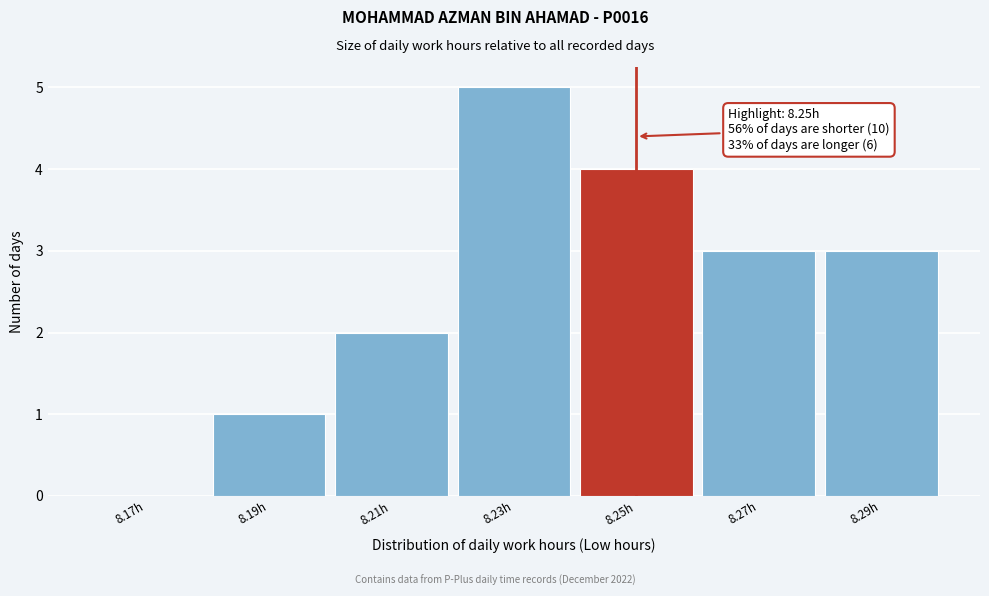

Which range on the x-axis has the tallest bar?

8.22 to 8.24